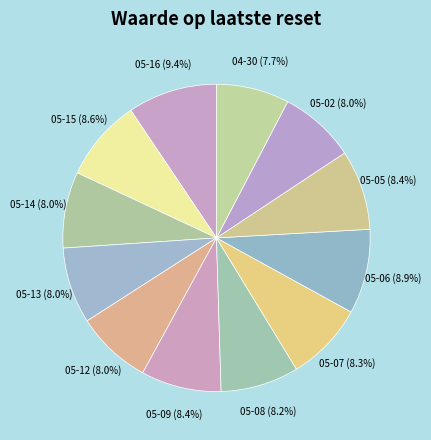

Is there a majority slice in this chart?

No